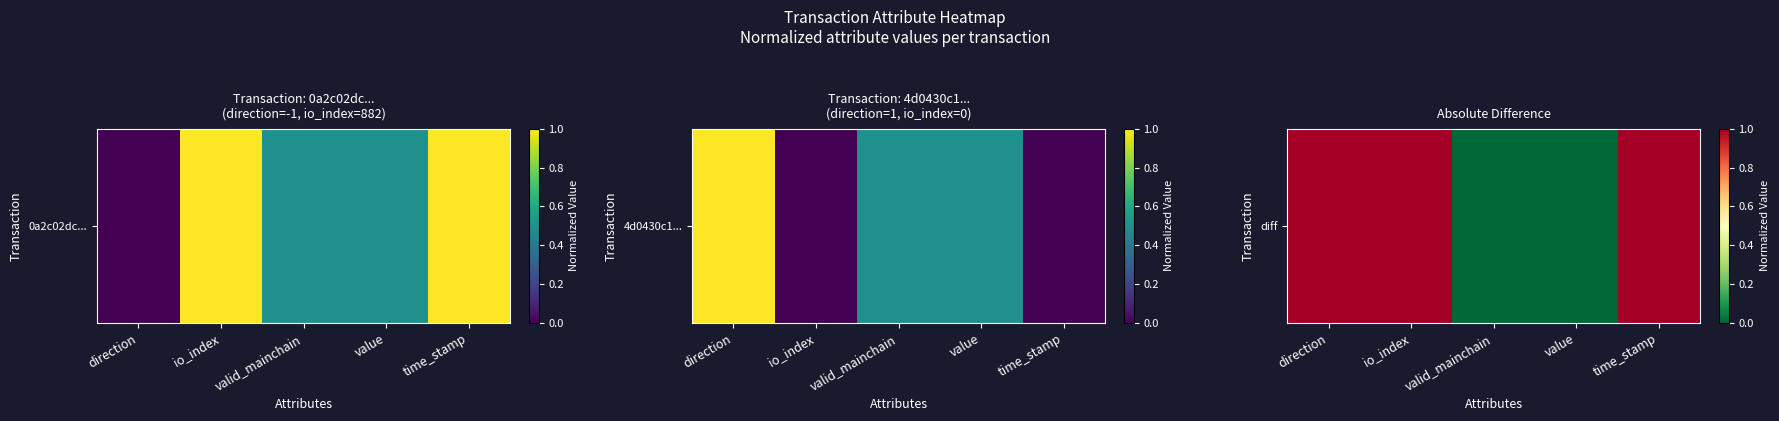

At which category does the chart reach its peak across all series?

direction